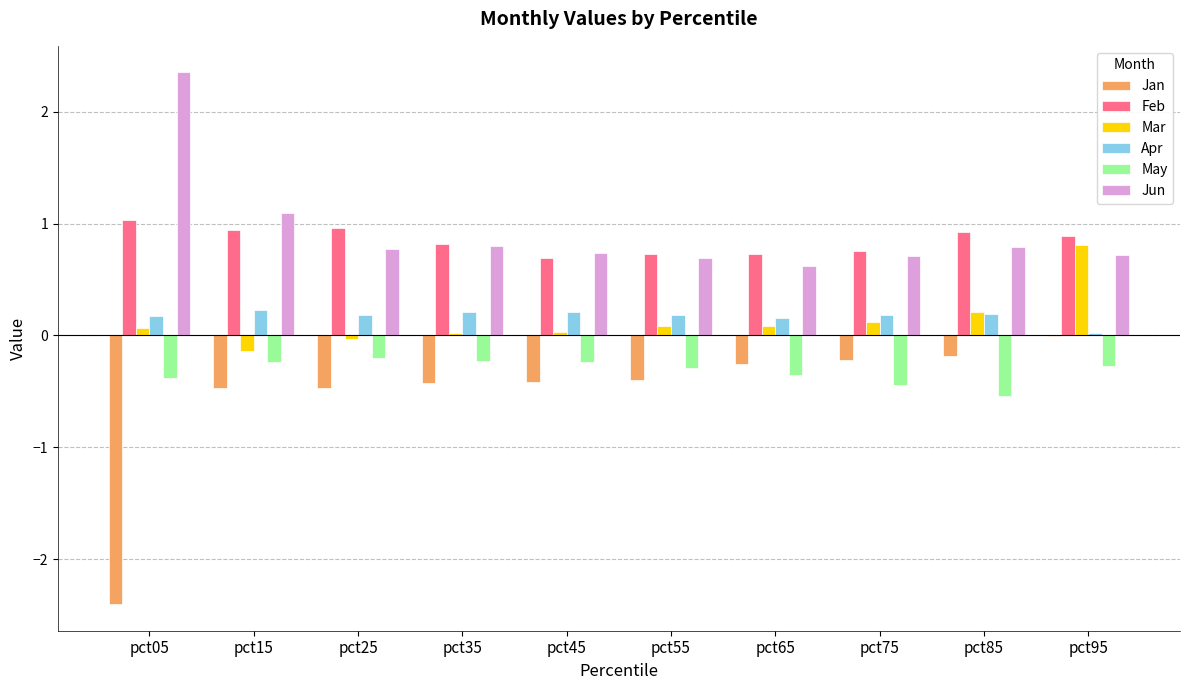

The value of Jun at pct15 is 0.8. True or false?

False